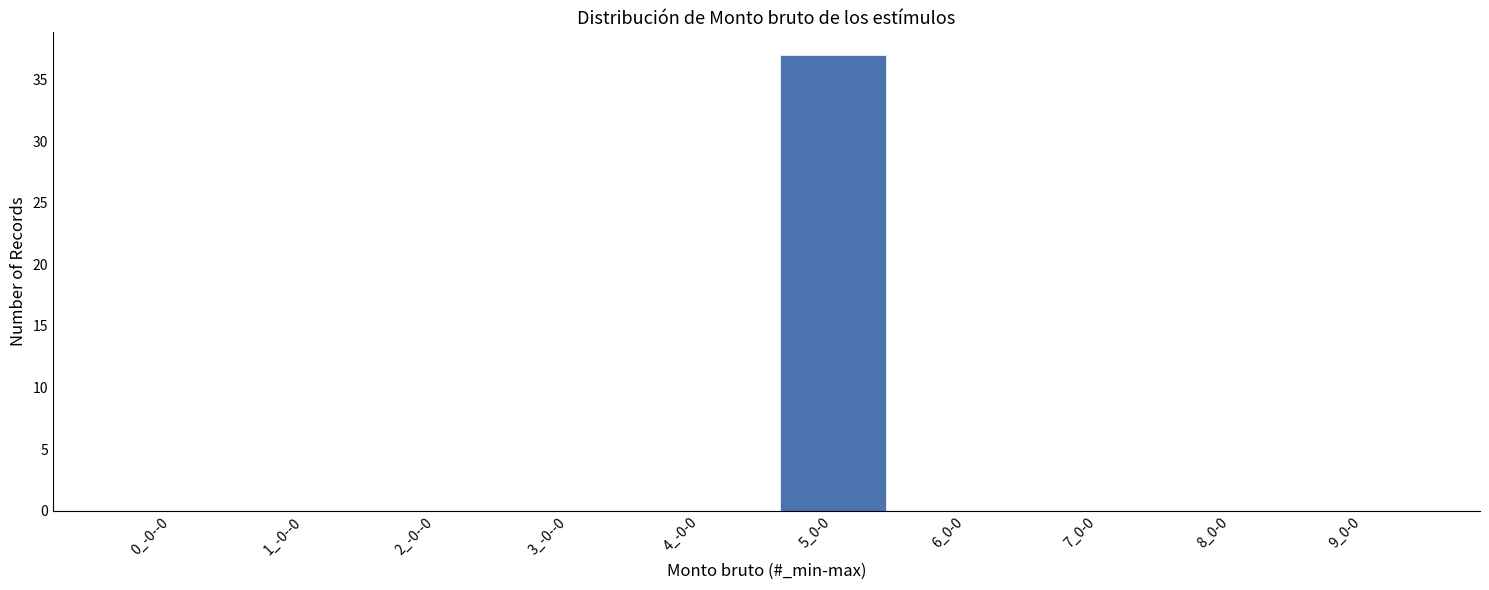

Reading left to right, what are all the values shown in this chart?

0_-0--0=0	1_-0--0=0	2_-0--0=0	3_-0--0=0	4_-0-0=0	5_0-0=37	6_0-0=0	7_0-0=0	8_0-0=0	9_0-0=0